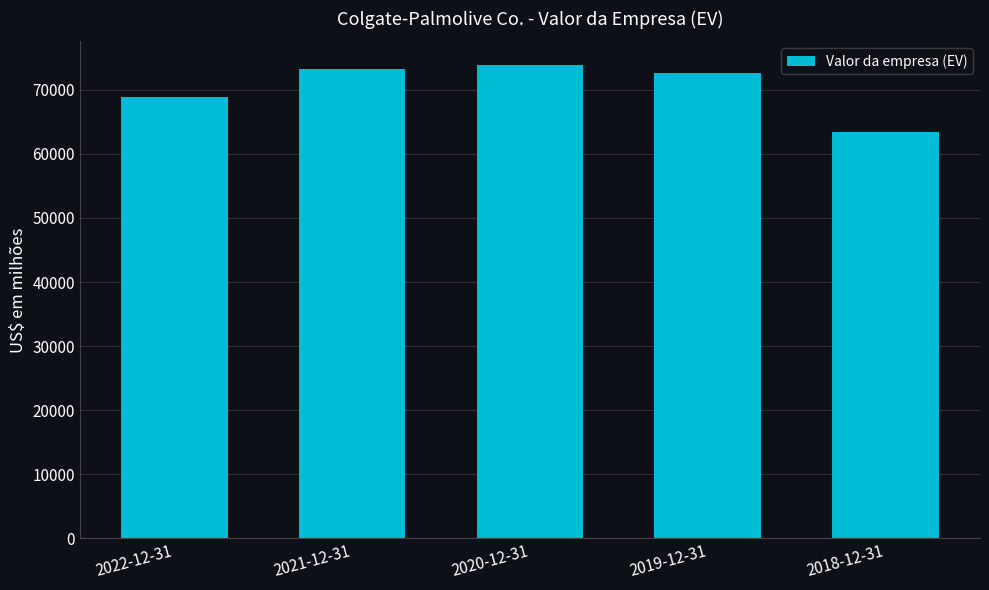

What value does the data have at 2020-12-31, to the nearest 50?

73850